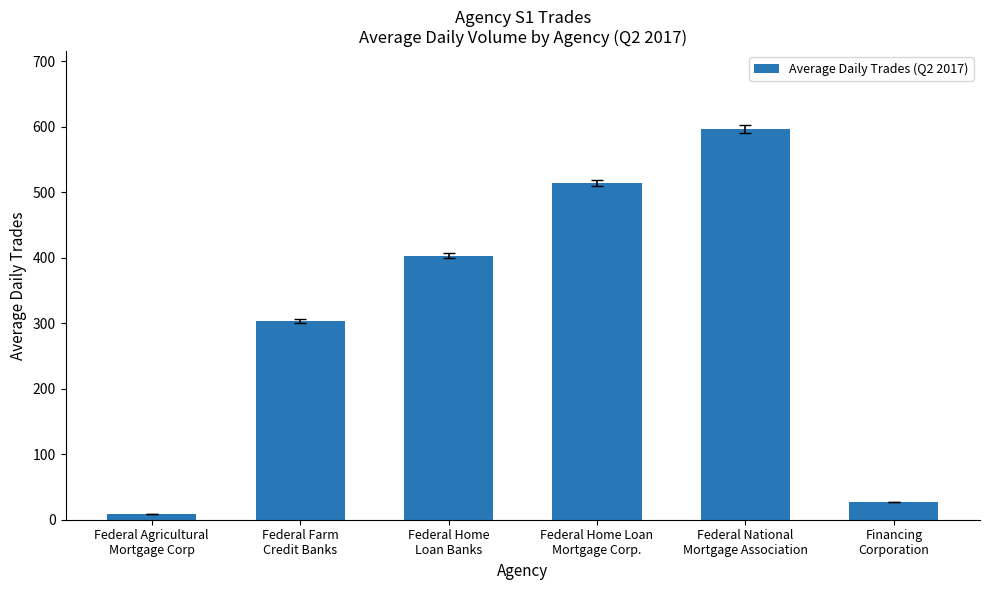

The chart shows a value of 395.3 at Federal Farm
Credit Banks. True or false?

False